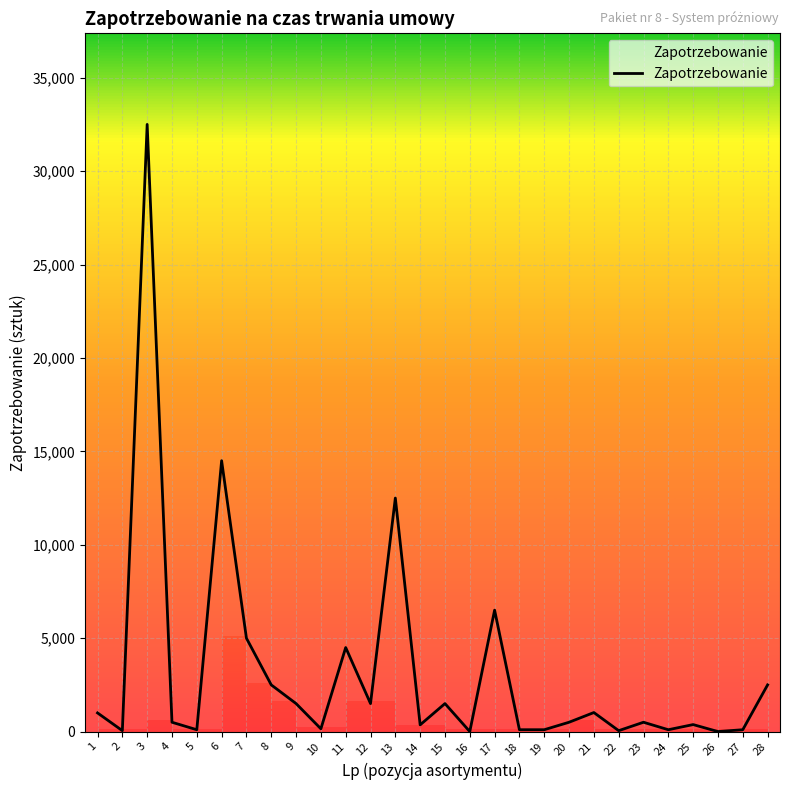

What is the change in value from 7 to 21?

-3980